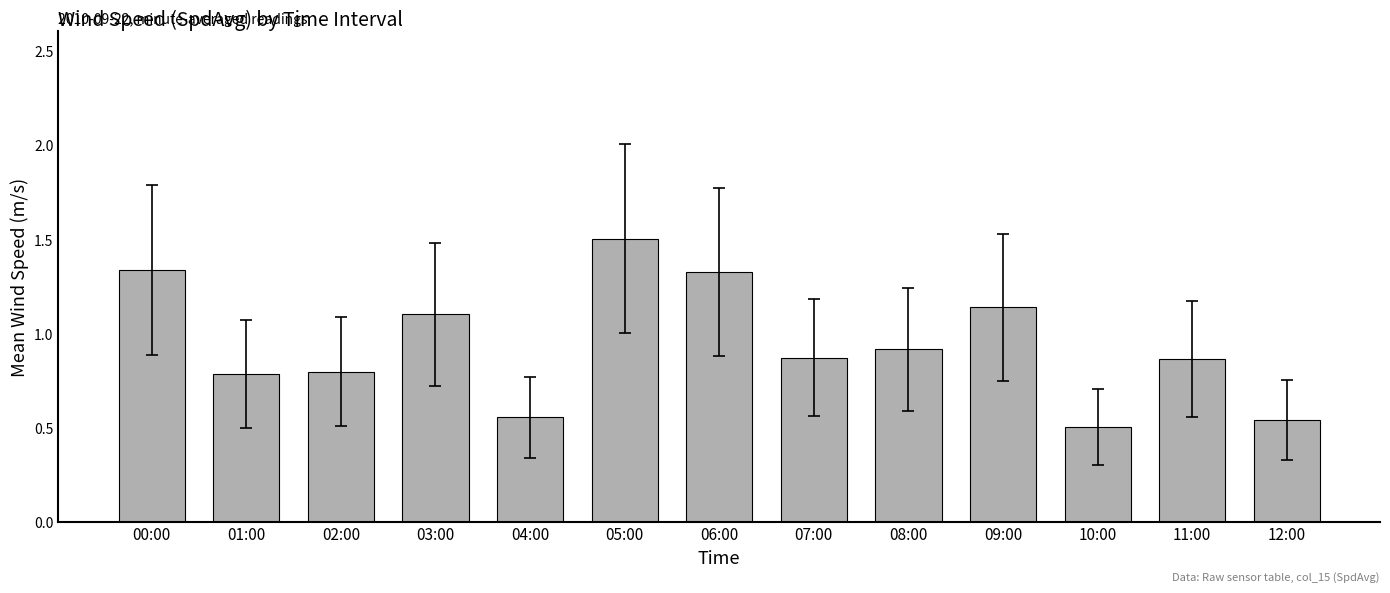

What is the label of the 13th bar from the right?

00:00